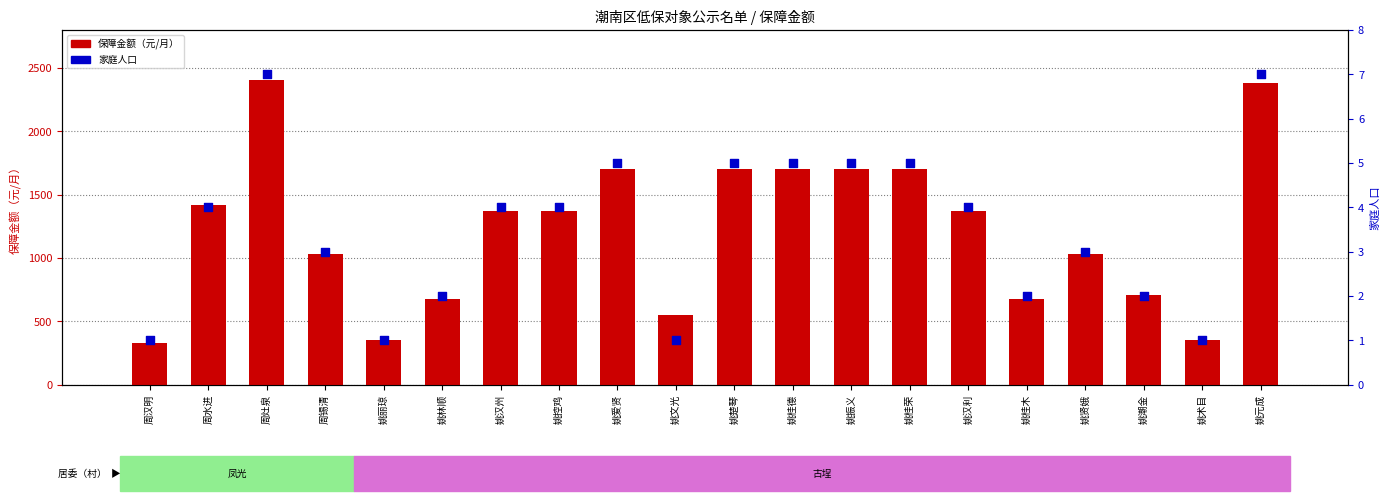

Which series contains the lowest Y value?

家庭人口